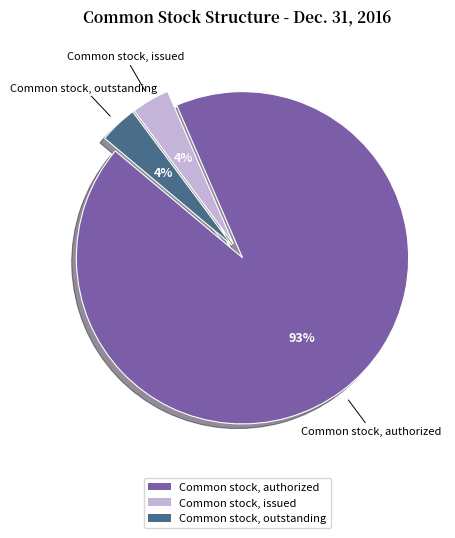

Is the sum of Common stock, outstanding and Common stock, authorized greater than half?

Yes